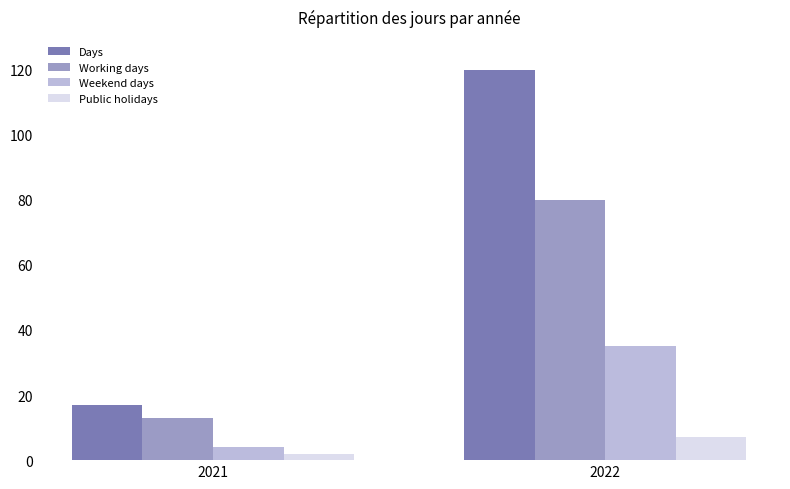

List the series in order of their overall mean, highest first.

Days, Working days, Weekend days, Public holidays